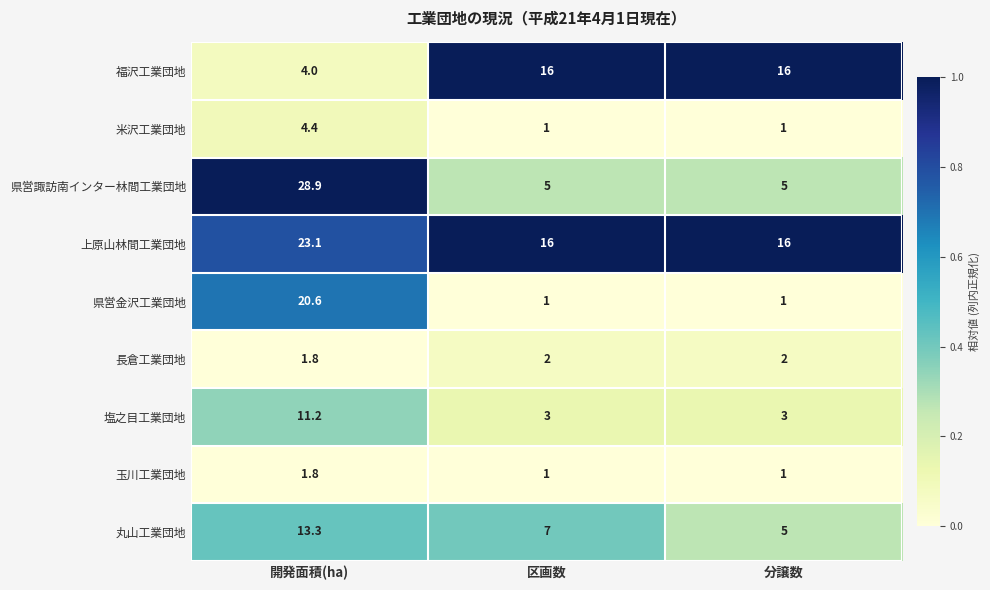

What is the maximum value for 玉川工業団地?

1.8